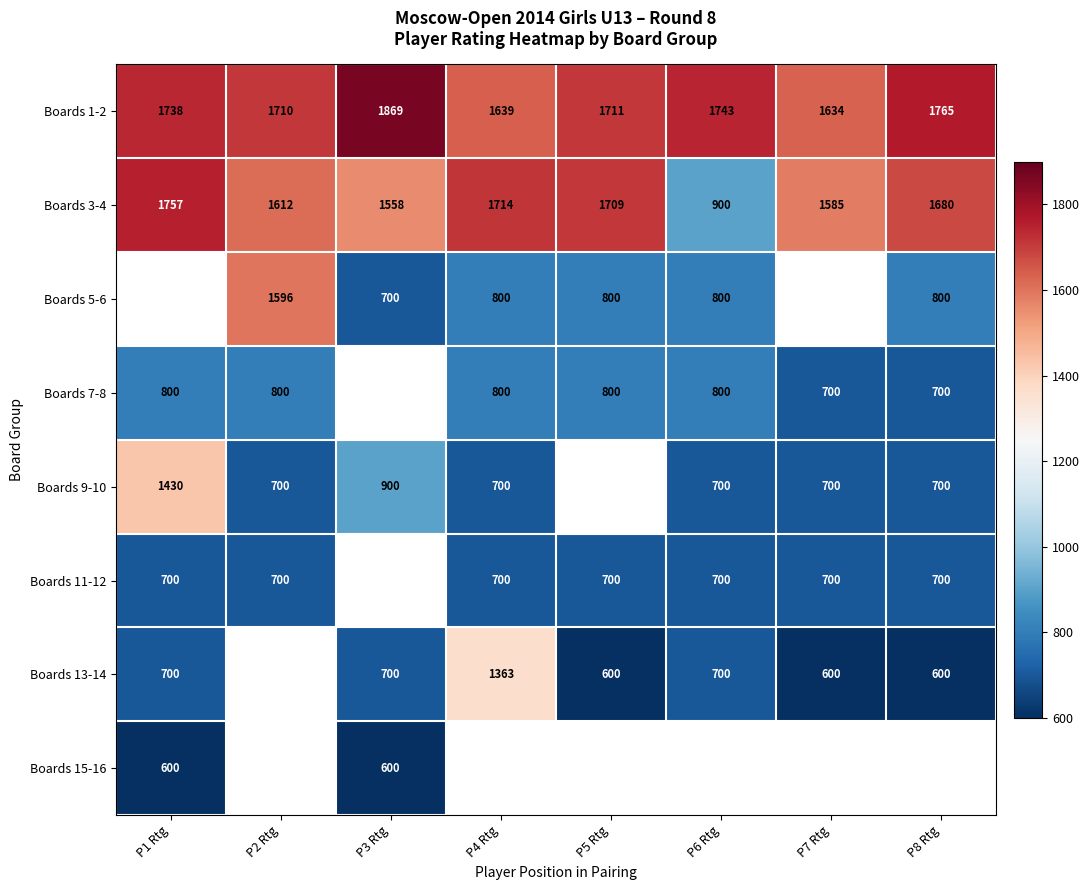

At which label does Boards 3-4 first exceed 1680?

P1 Rtg